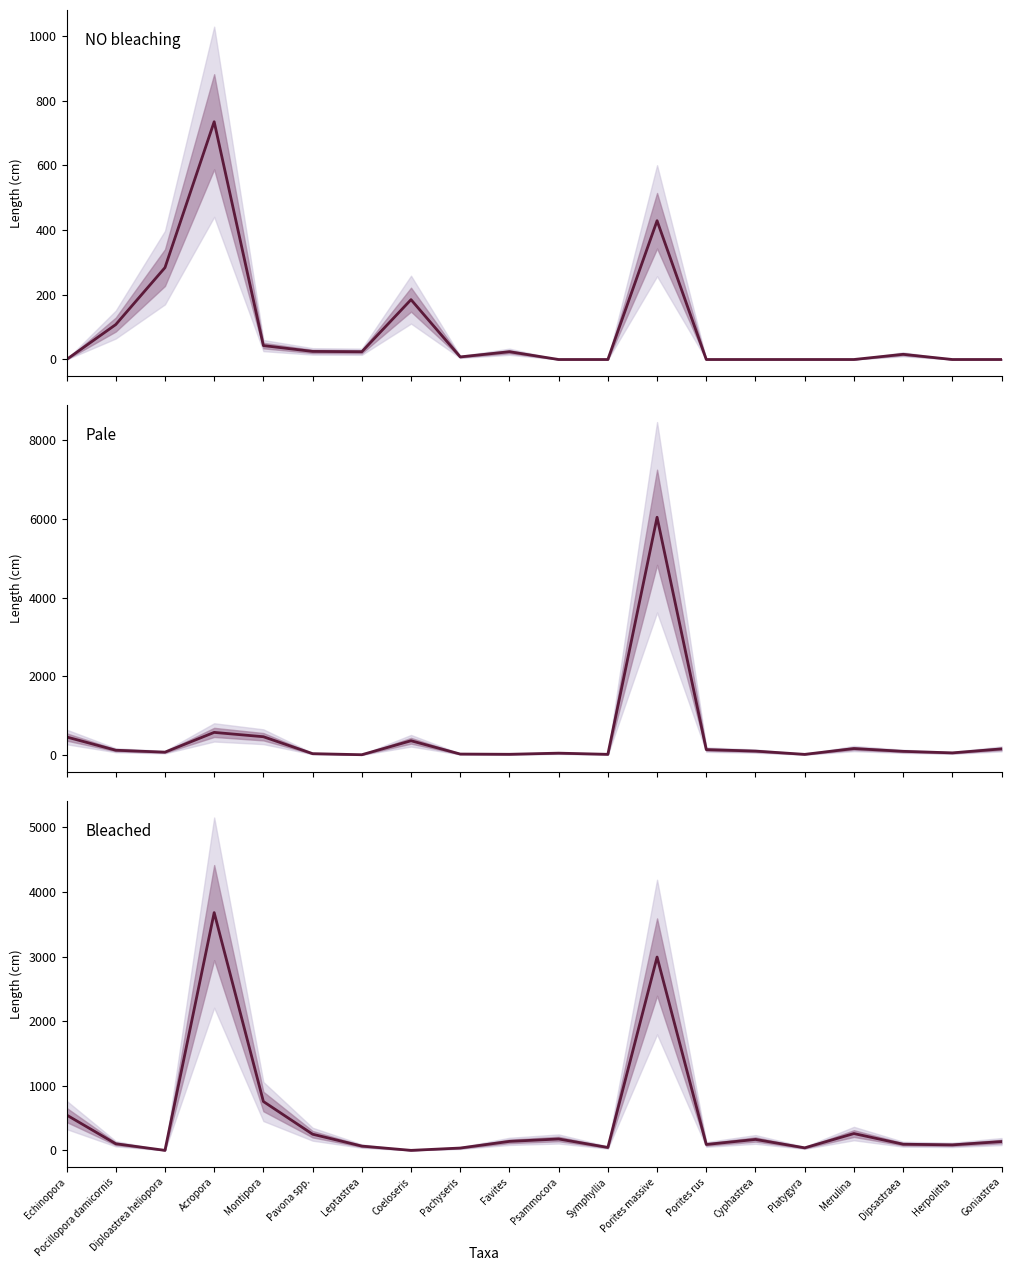

Where do Bleached and Pale first cross each other?

Echinopora and Pocillopora damicornis